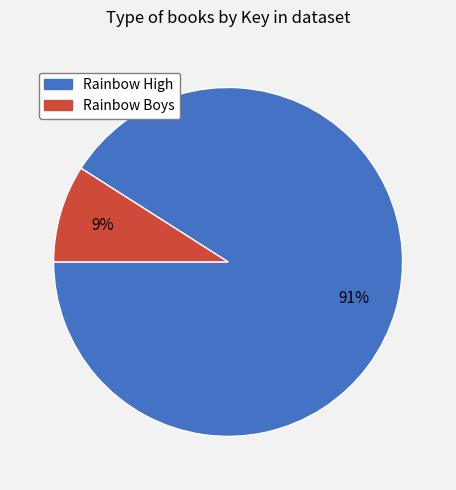

How many segments does this pie chart have?

2